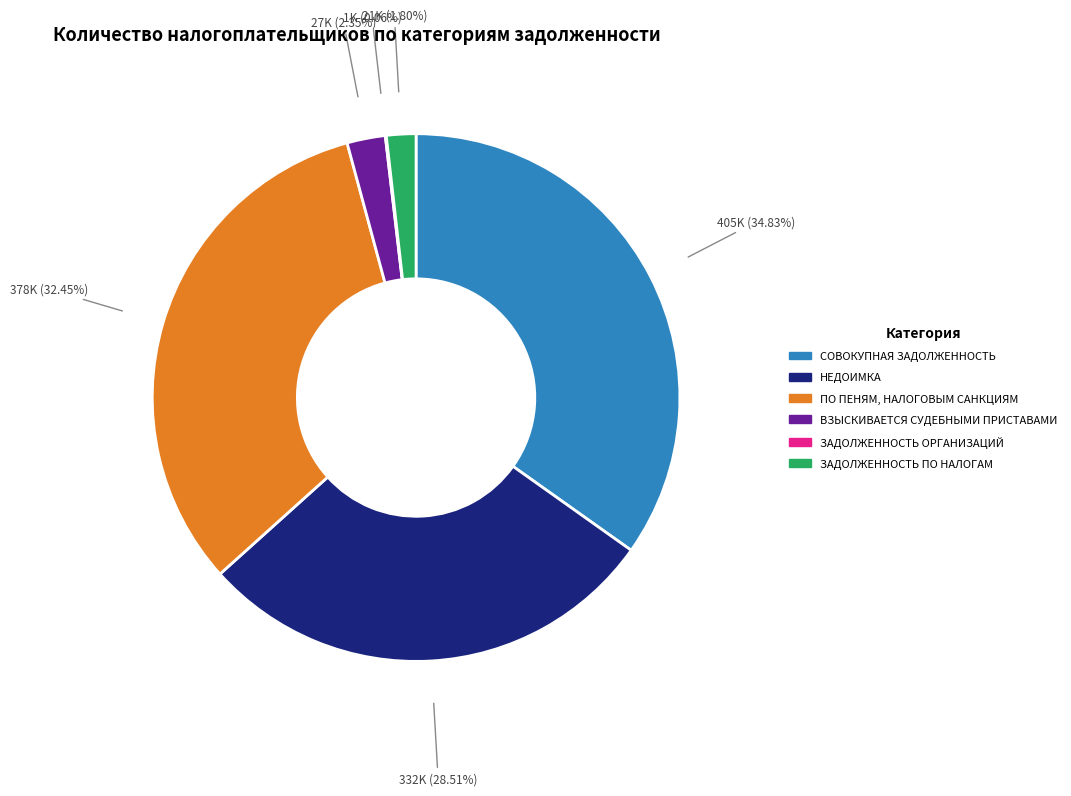

Which category has the biggest portion of the pie?

СОВОКУПНАЯ ЗАДОЛЖЕННОСТЬ